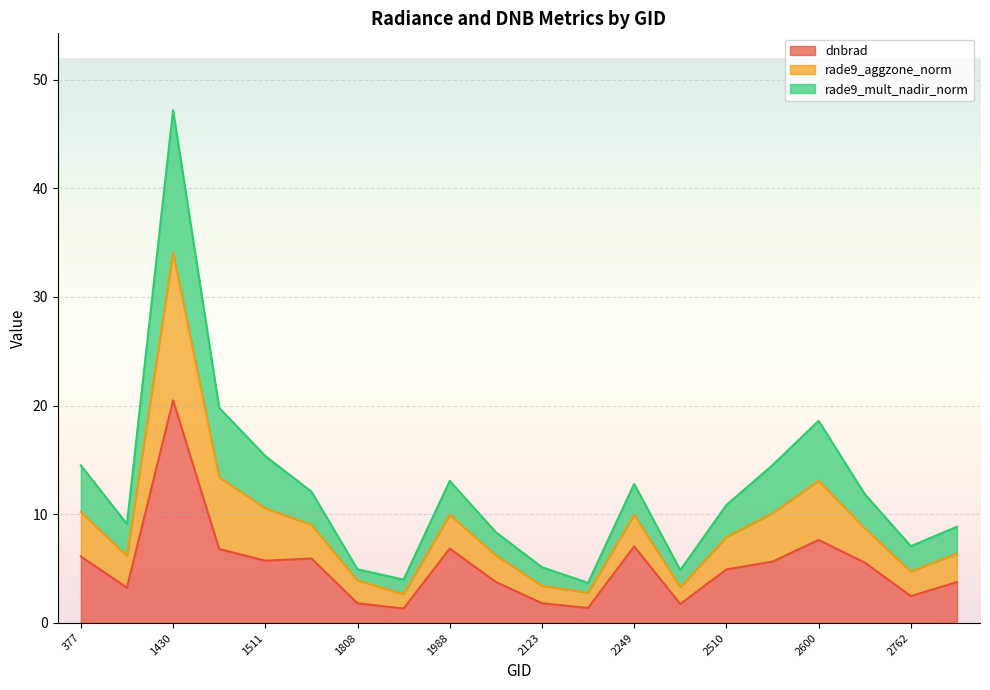

What is the sum of all dnbrad values?

104.1